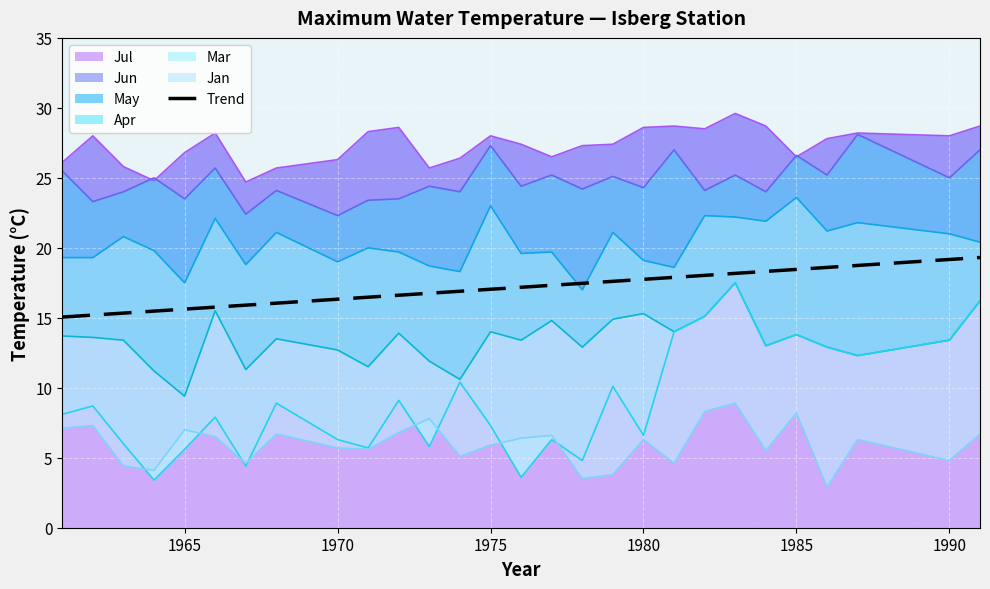

What position from the right is 1975?

15